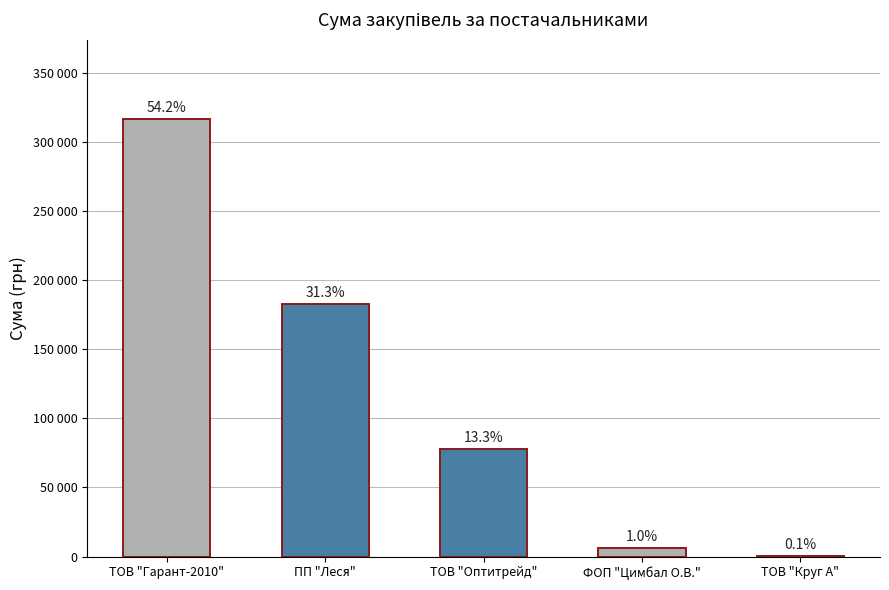

Are the bars horizontal?

No